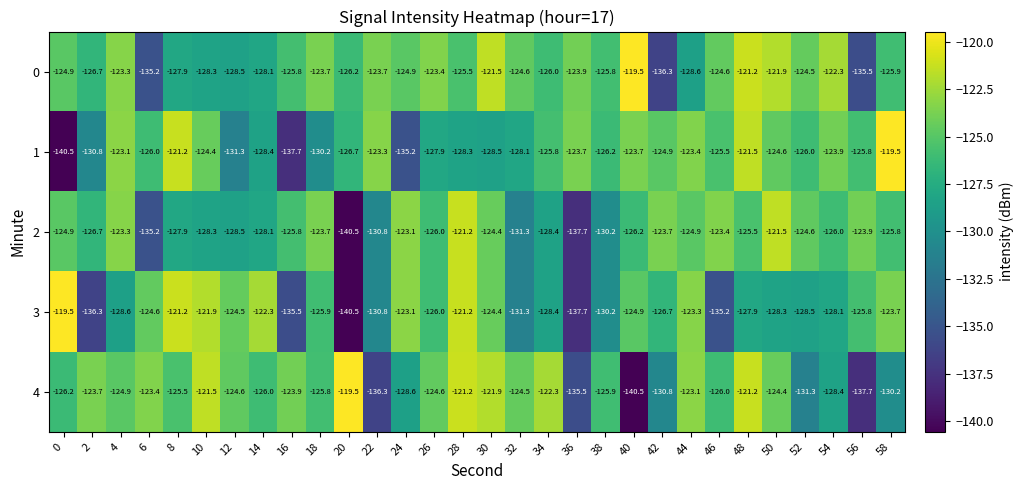

At which category is the sum across all series the highest?

48